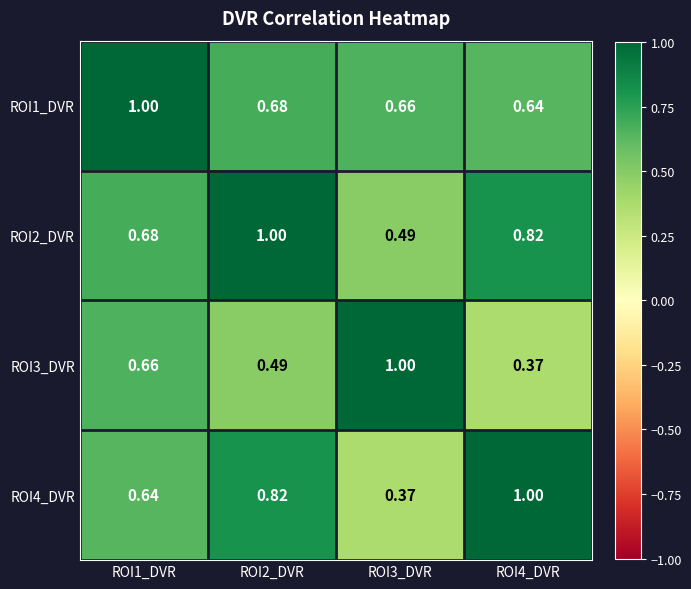

Is the value of ROI2_DVR at ROI2_DVR greater than the value of ROI1_DVR at ROI2_DVR?

Yes